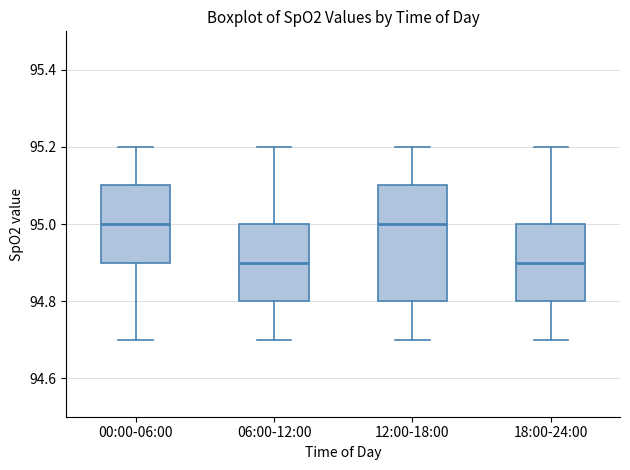

Which box is the tallest, from its lower edge to its upper edge?

12:00-18:00